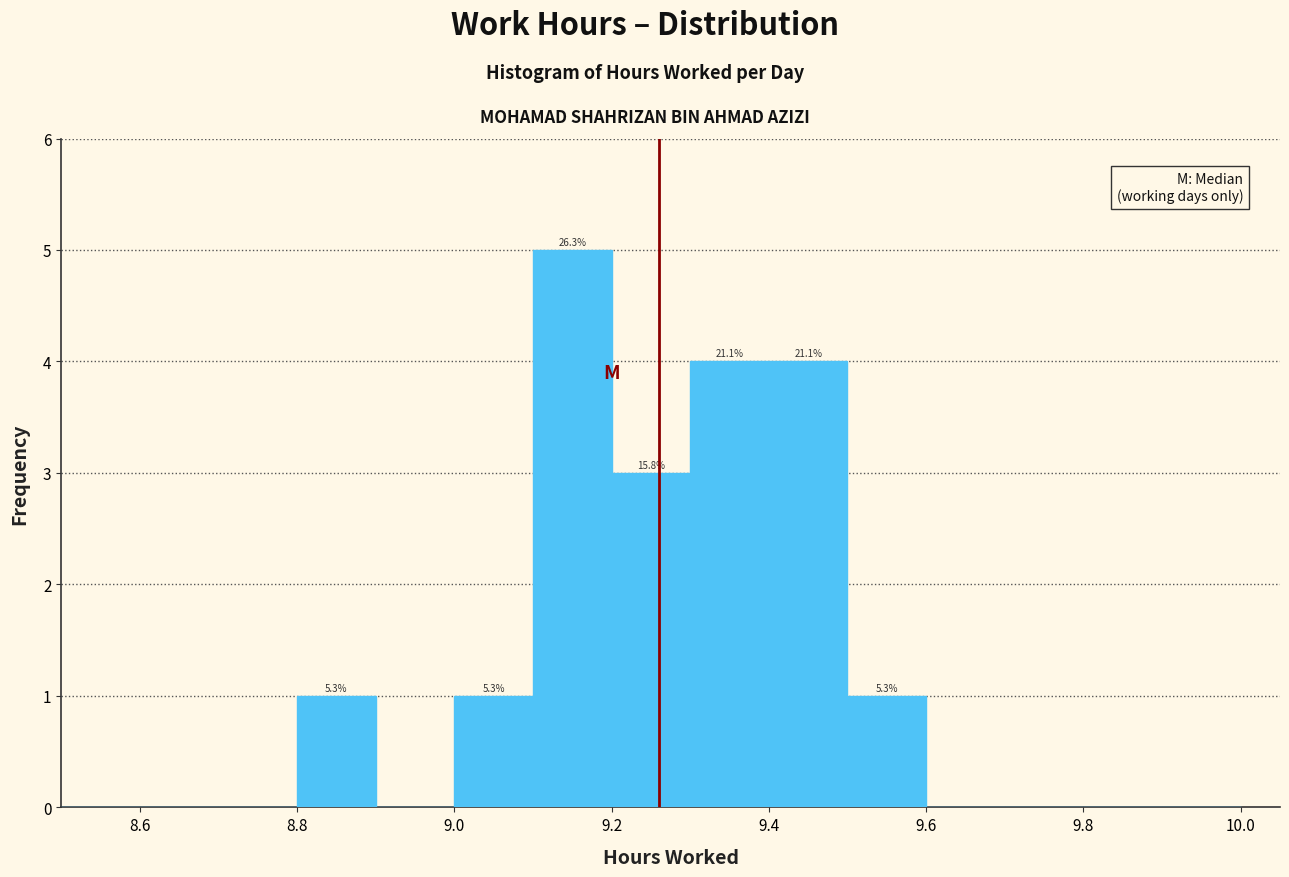

Which range on the x-axis has the tallest bar?

9.1 to 9.2